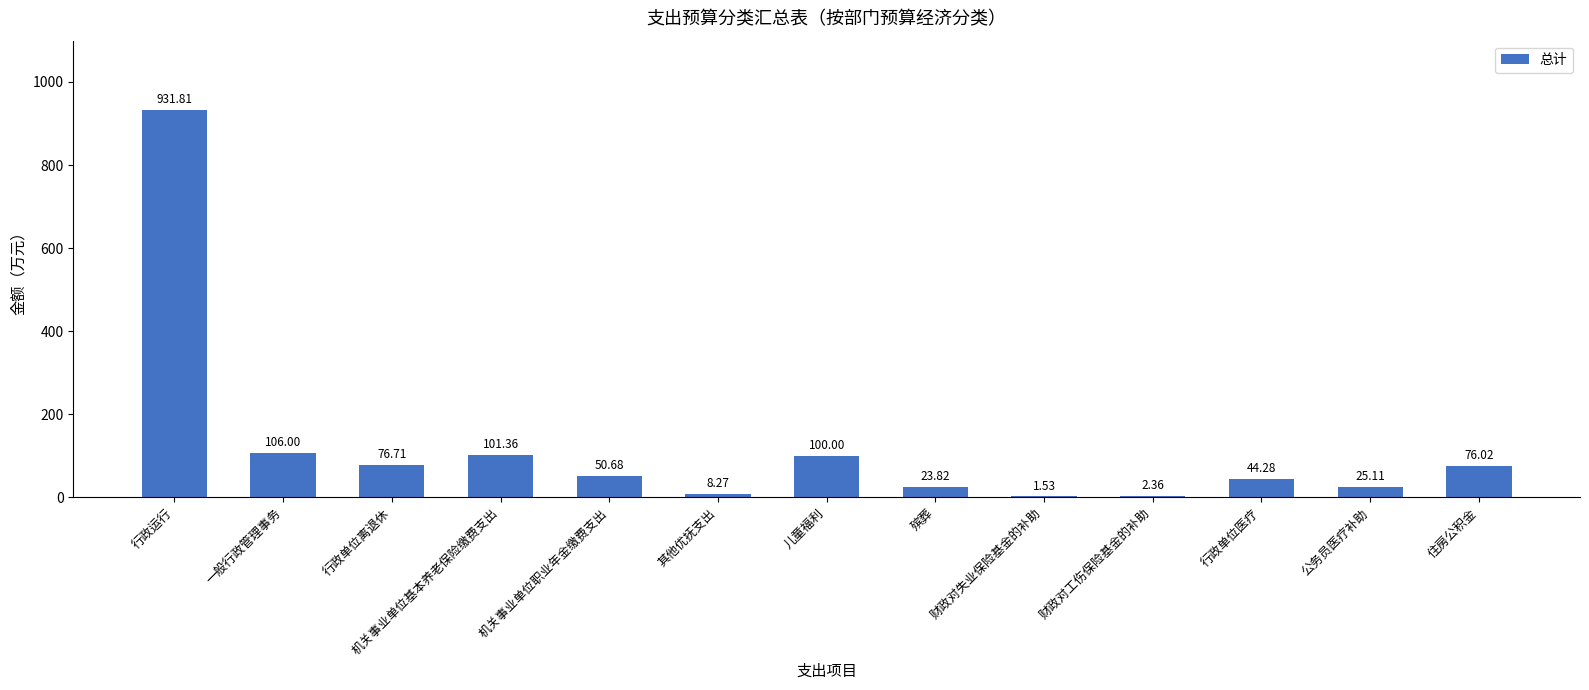

What is the greatest value displayed?

931.8